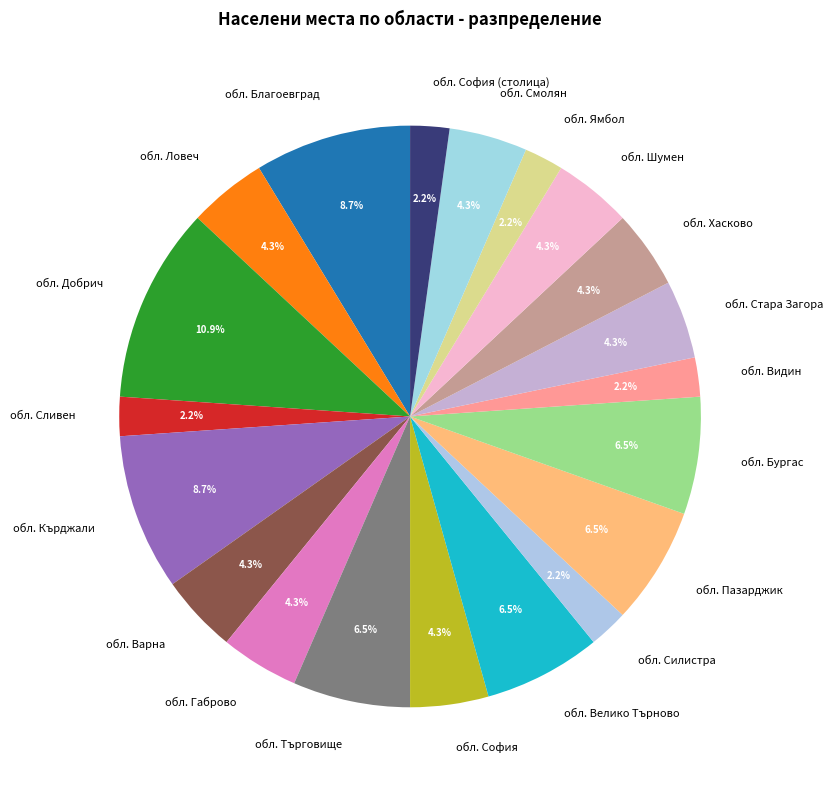

How many segments does this pie chart have?

20